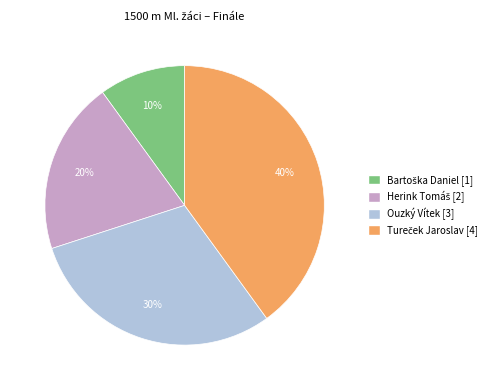

The Ouzký Vítek slice represents 42% of the pie. True or false?

False